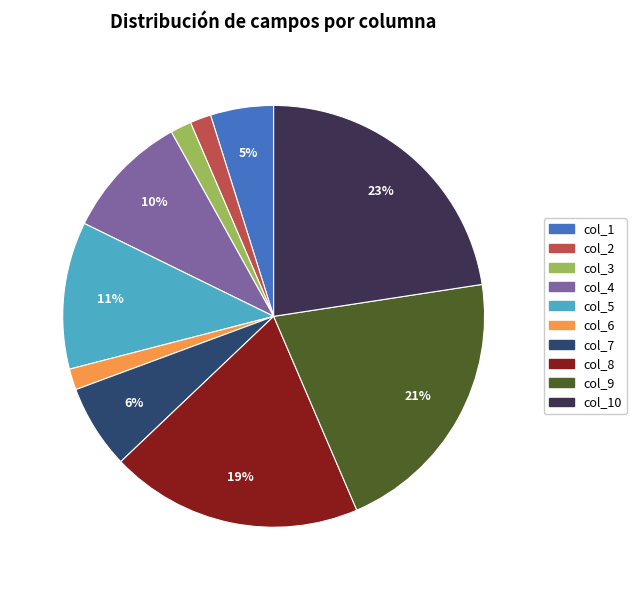

Does col_8 account for over 50% of the chart?

No